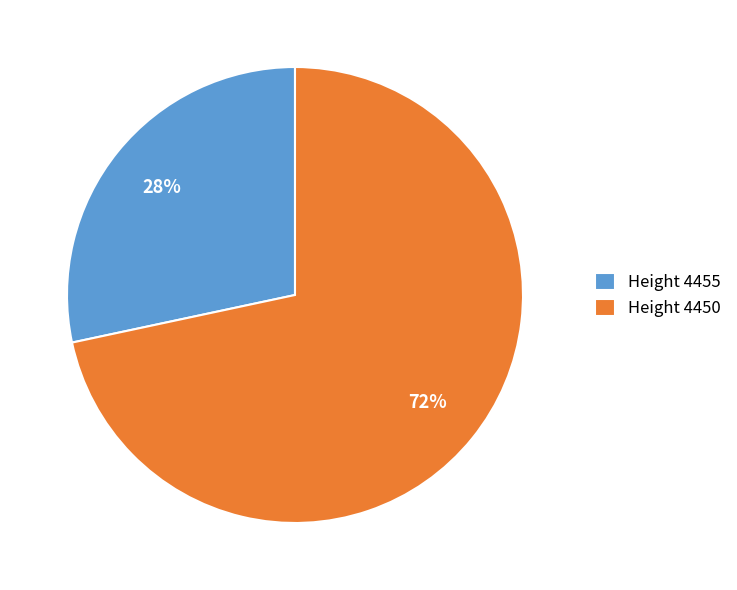

To the nearest percent, what is the combined percentage of Height 4450 and Height 4455?

100%